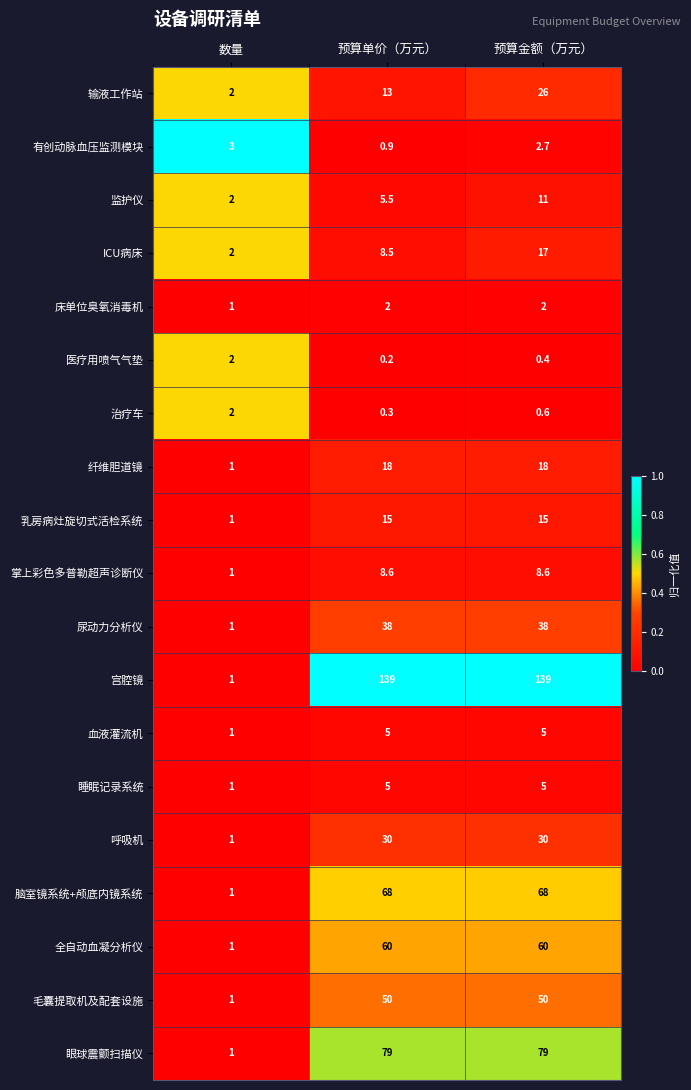

Is it true that 乳房病灶旋切式活检系统 equals 24.1 at 预算金额（万元）?

False